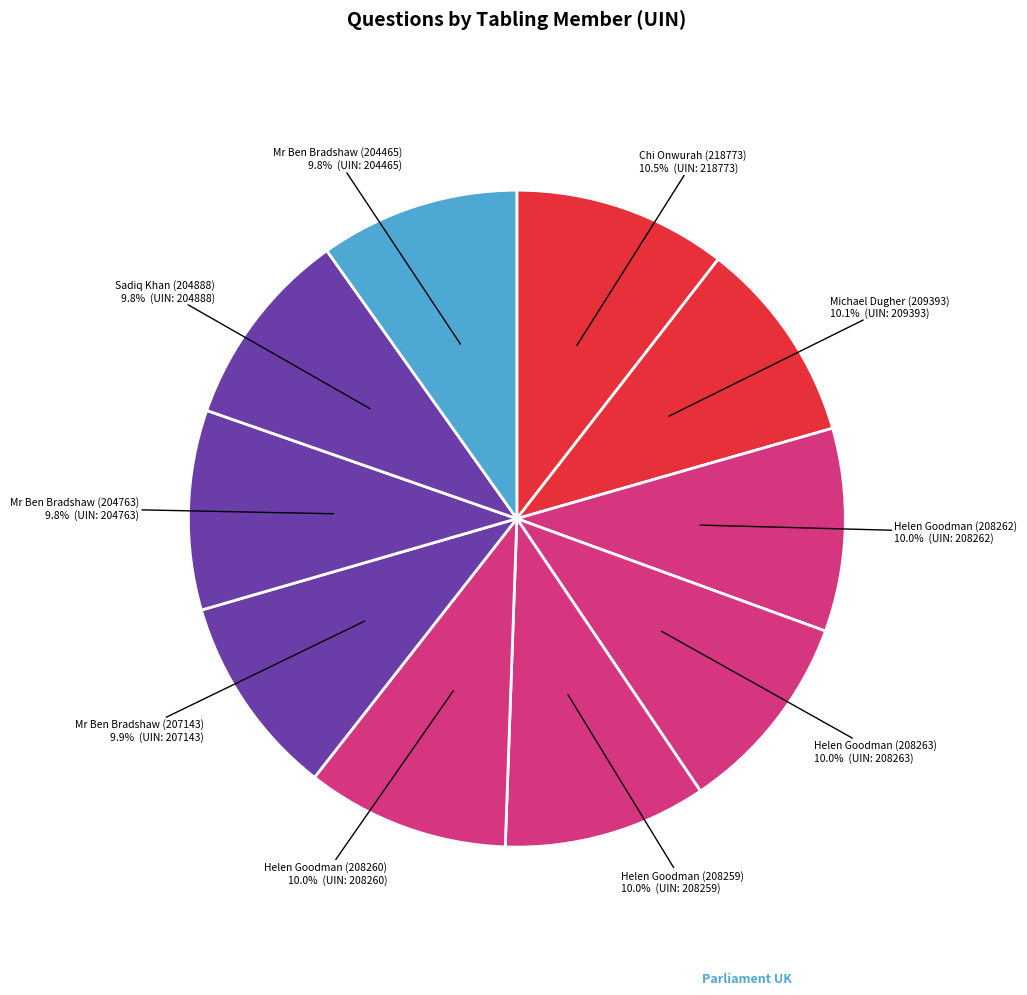

How many segments does this pie chart have?

10